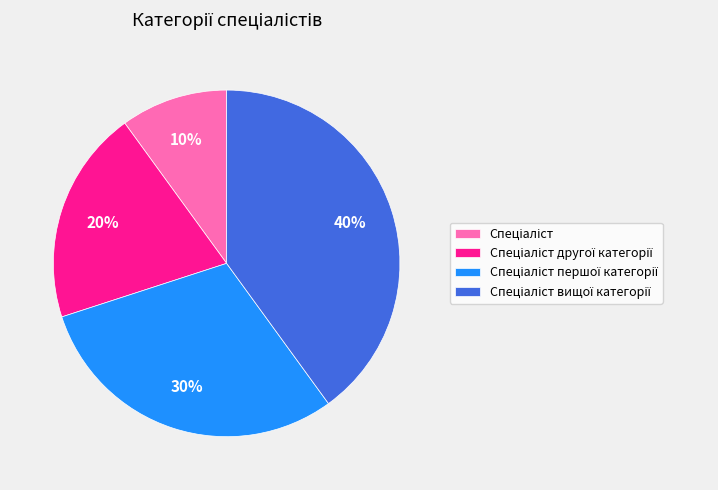

Is there a majority slice in this chart?

No